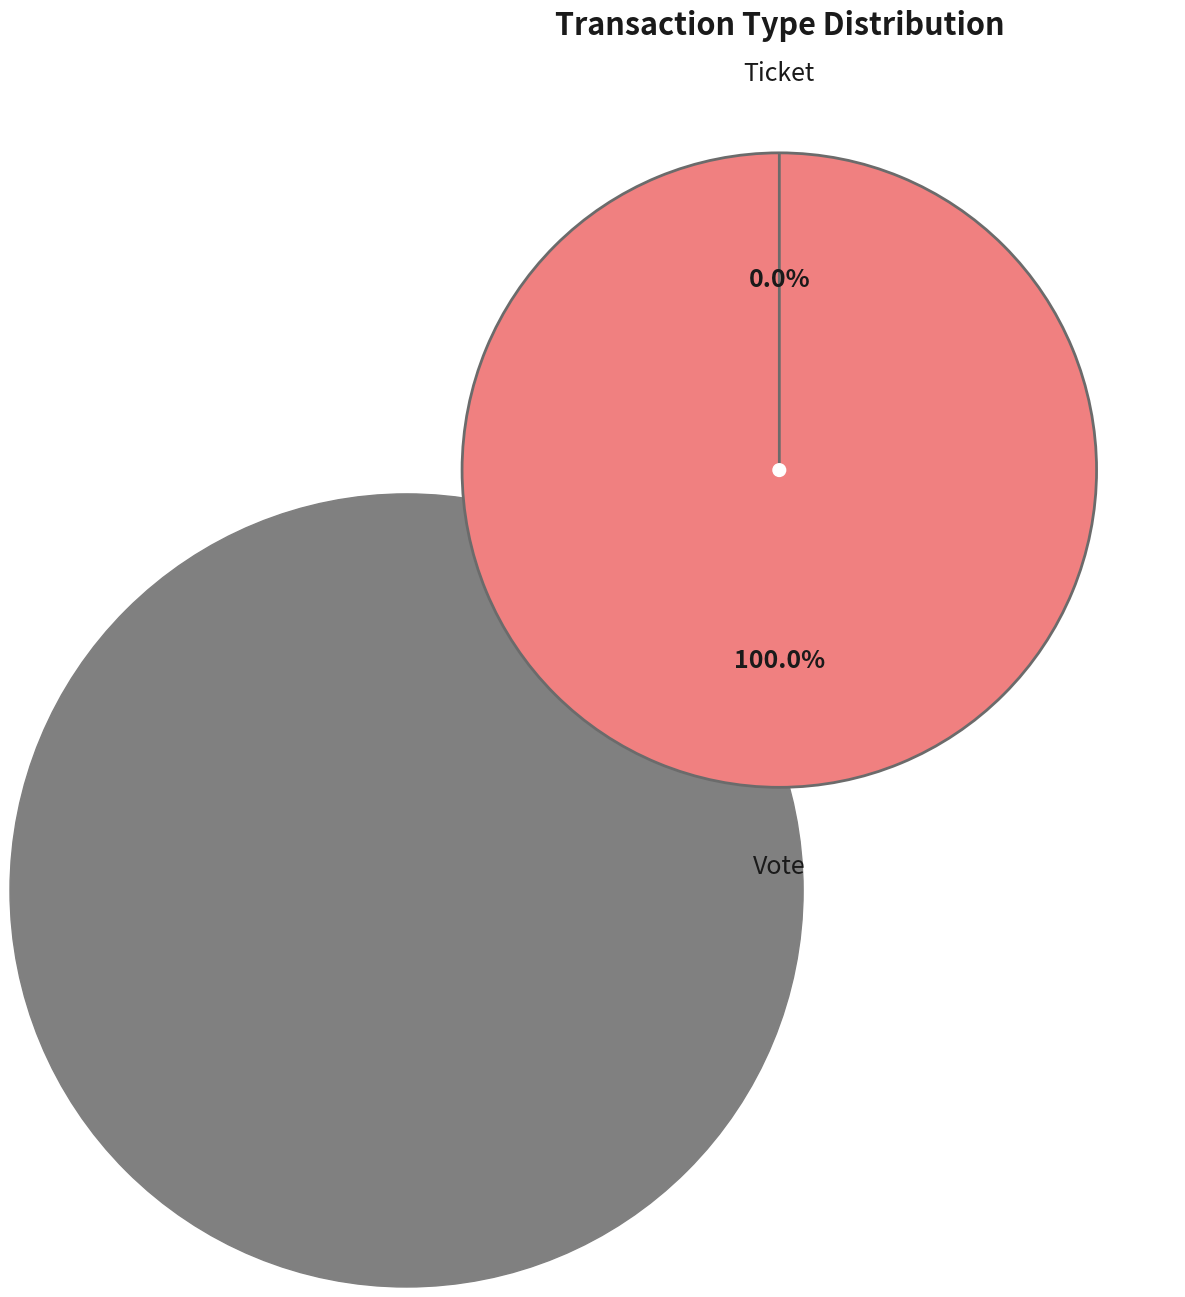

To the nearest percent, what portion does Vote represent?

100%